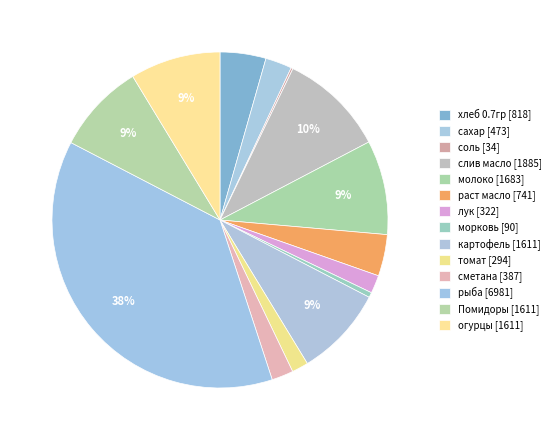

Which slice is the largest?

рыба